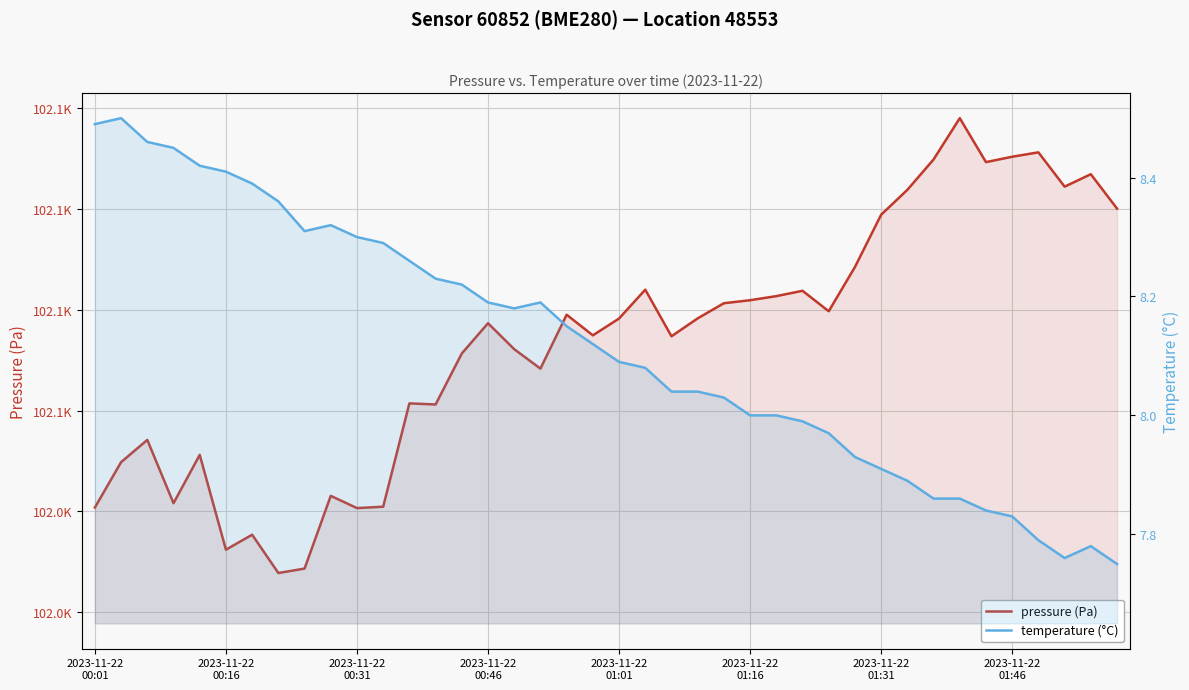

True or false: temperature (°C) has more than 1 points higher than both neighbors.

True